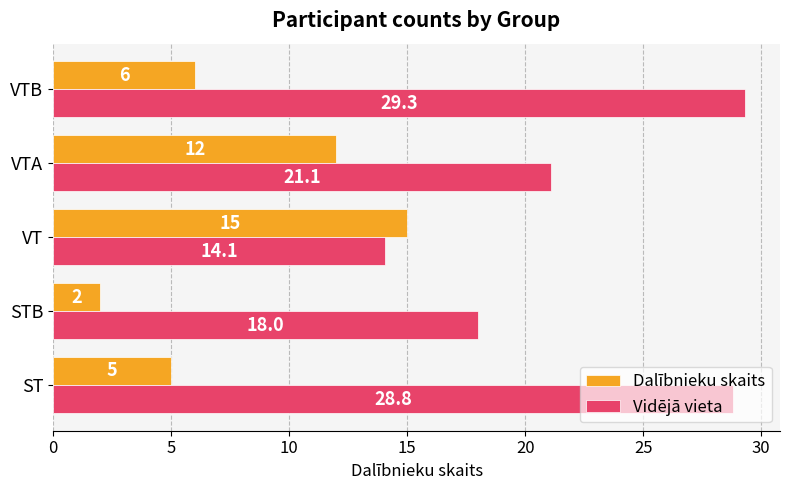

Which series has the largest range (max minus min)?

Vidējā vieta